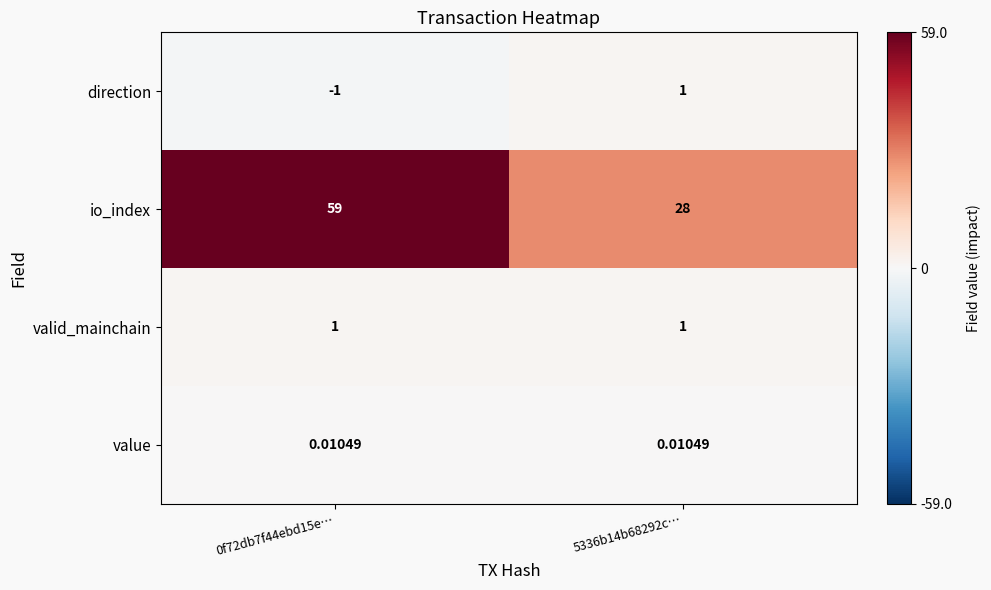

At how many categories does at least one series exceed 23?

2